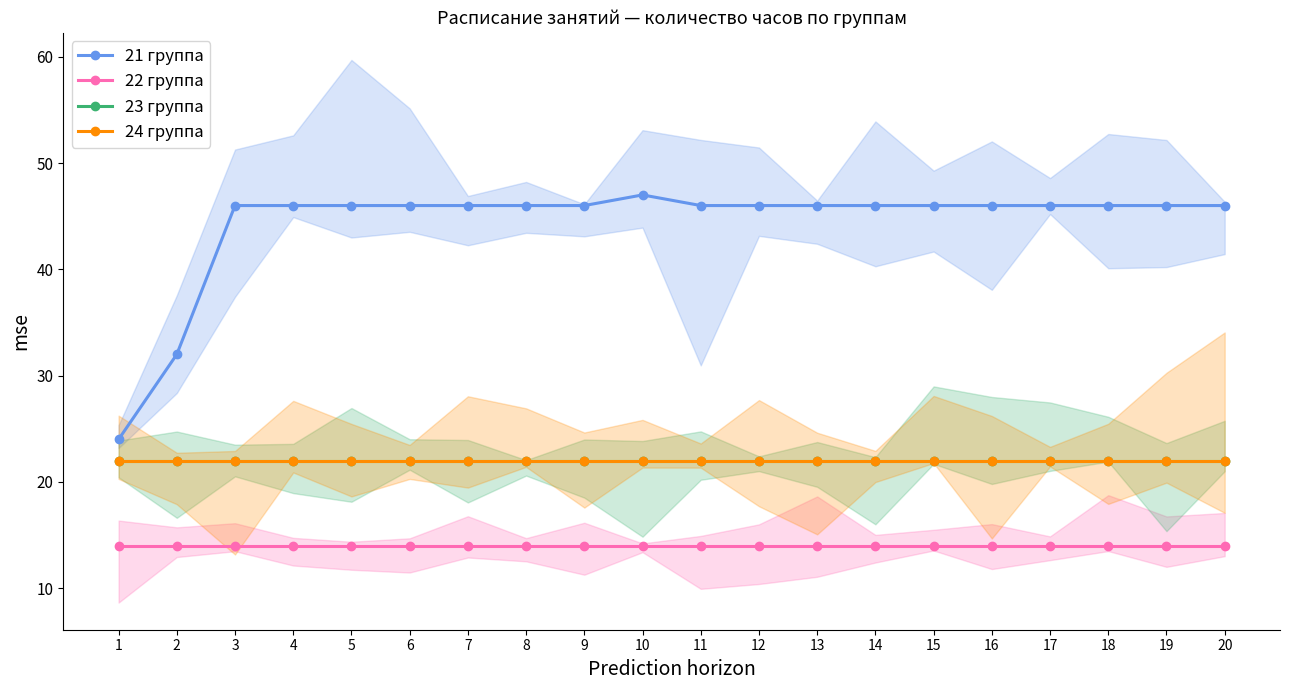

At 1, list the series in order from largest to smallest.

21 группа, 23 группа, 24 группа, 22 группа